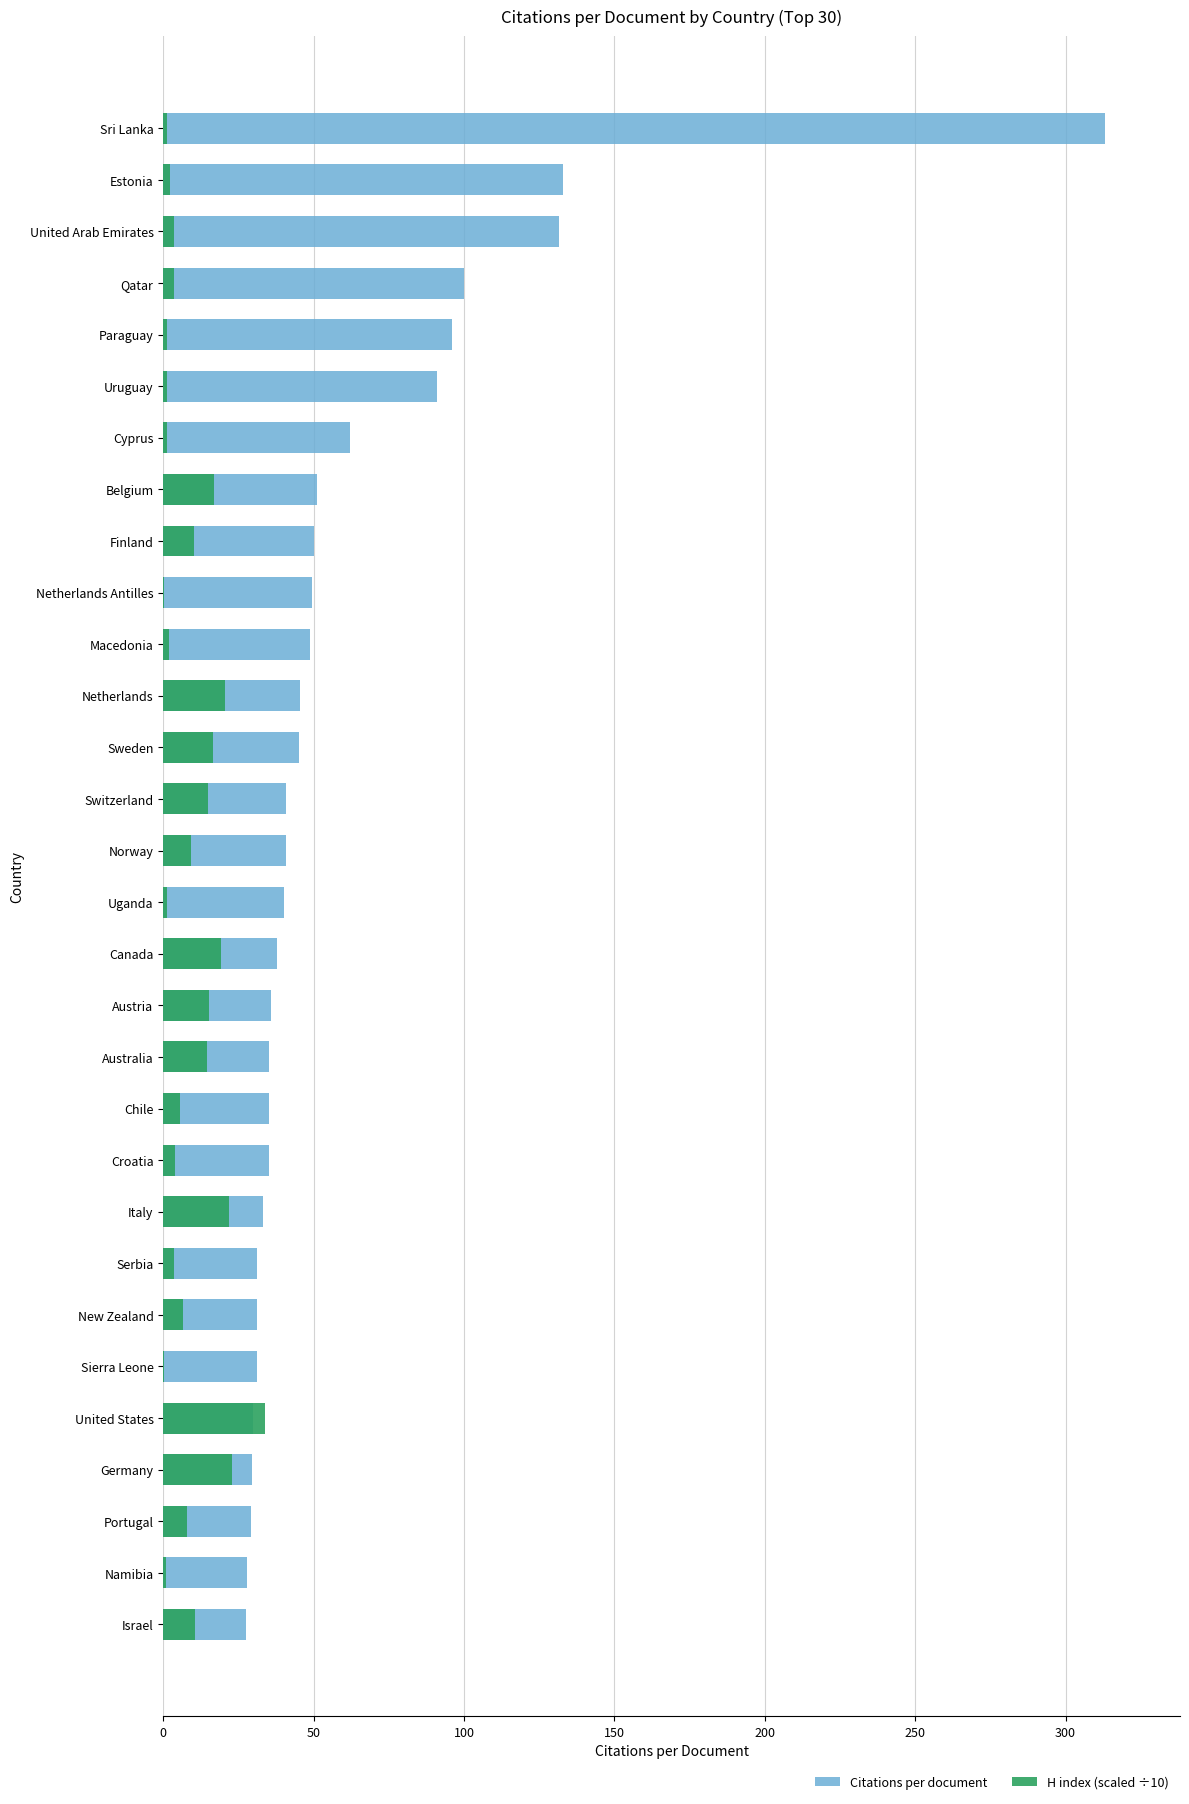

How many bars are there in total?

60